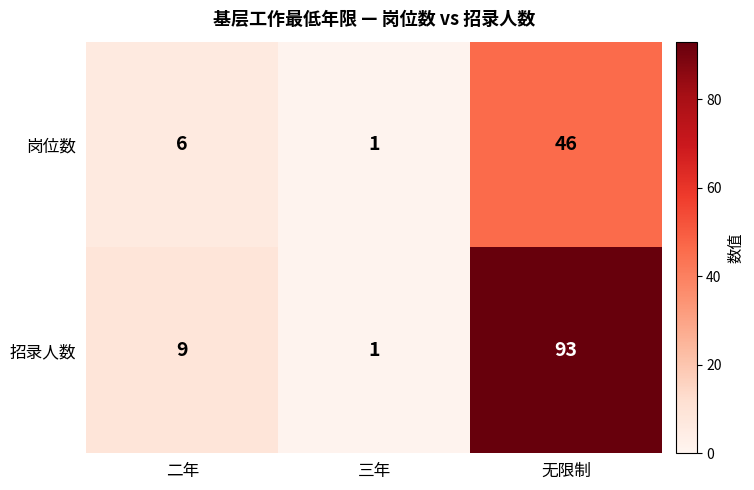

Rank the series by their maximum value, from lowest to highest.

岗位数, 招录人数